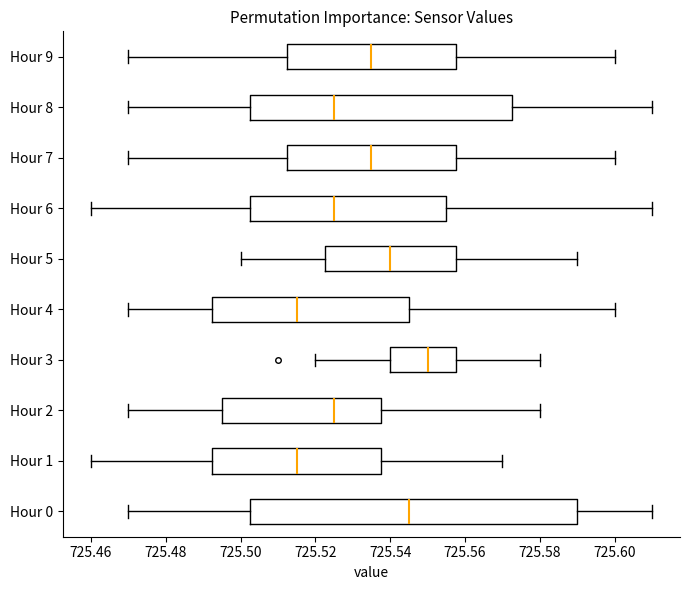

Comparing the boxes themselves (not the whiskers), which one is the widest?

Hour 0